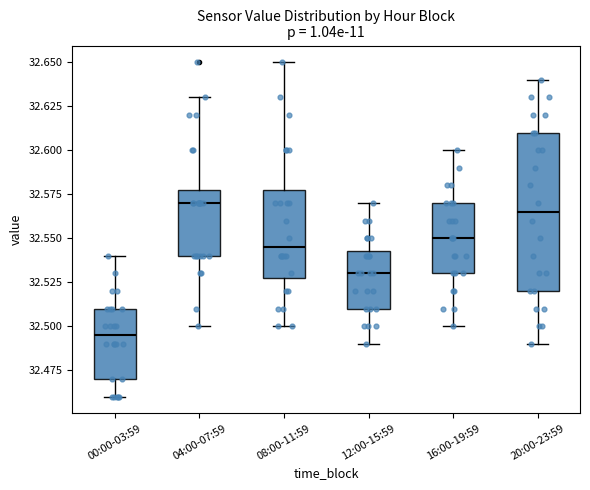

Reading left to right, transcribe this box plot: for each box, give where its median line is, the range the box spans, and where its two whiskers end, as read against the y-axis. The values are not printed on the chart, so give them approximately, as read against the axis.

00:00-03:59: median 32.495, box 32.470 to 32.510, whiskers 32.460 to 32.540
04:00-07:59: median 32.570, box 32.540 to 32.580, whiskers 32.500 to 32.630
08:00-11:59: median 32.545, box 32.530 to 32.580, whiskers 32.500 to 32.650
12:00-15:59: median 32.530, box 32.510 to 32.545, whiskers 32.490 to 32.570
16:00-19:59: median 32.550, box 32.530 to 32.570, whiskers 32.500 to 32.600
20:00-23:59: median 32.565, box 32.520 to 32.610, whiskers 32.490 to 32.640